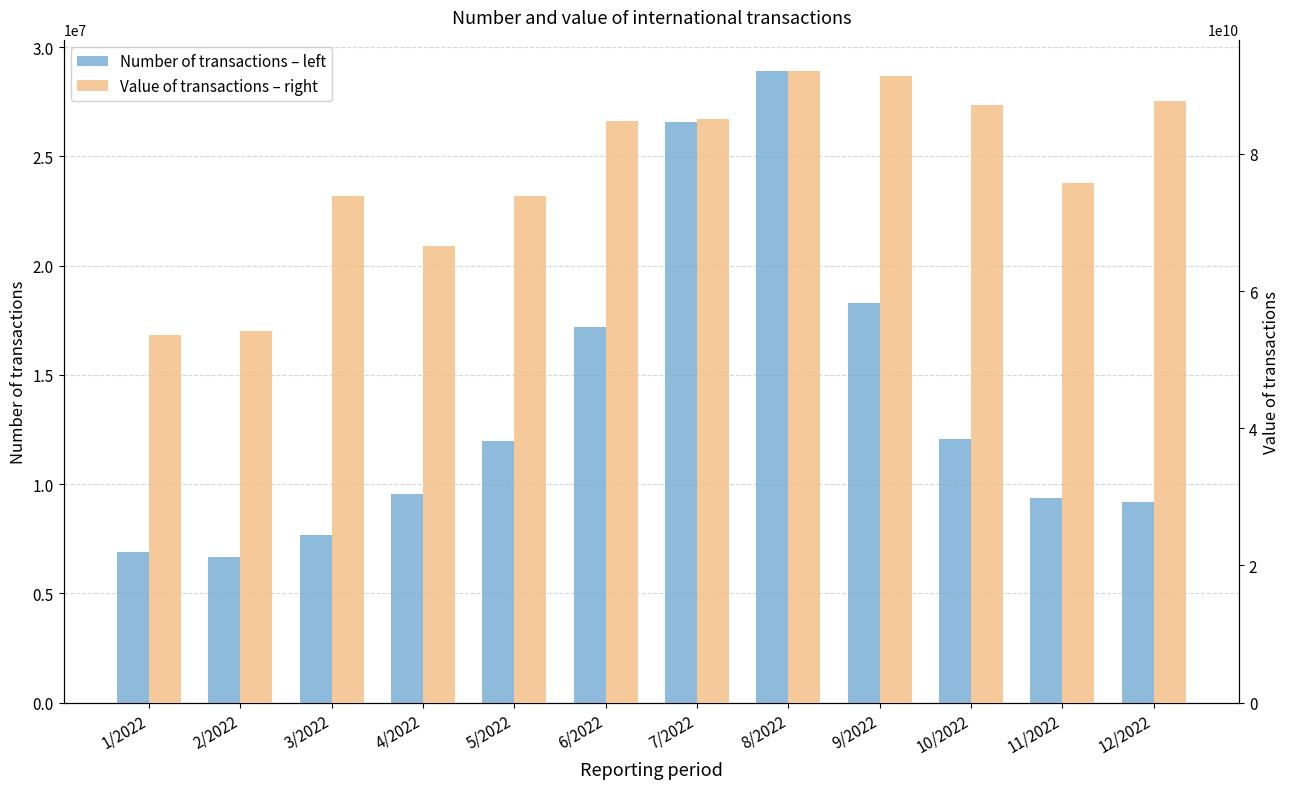

At which label does Value of transactions – right reach its minimum?

1/2022